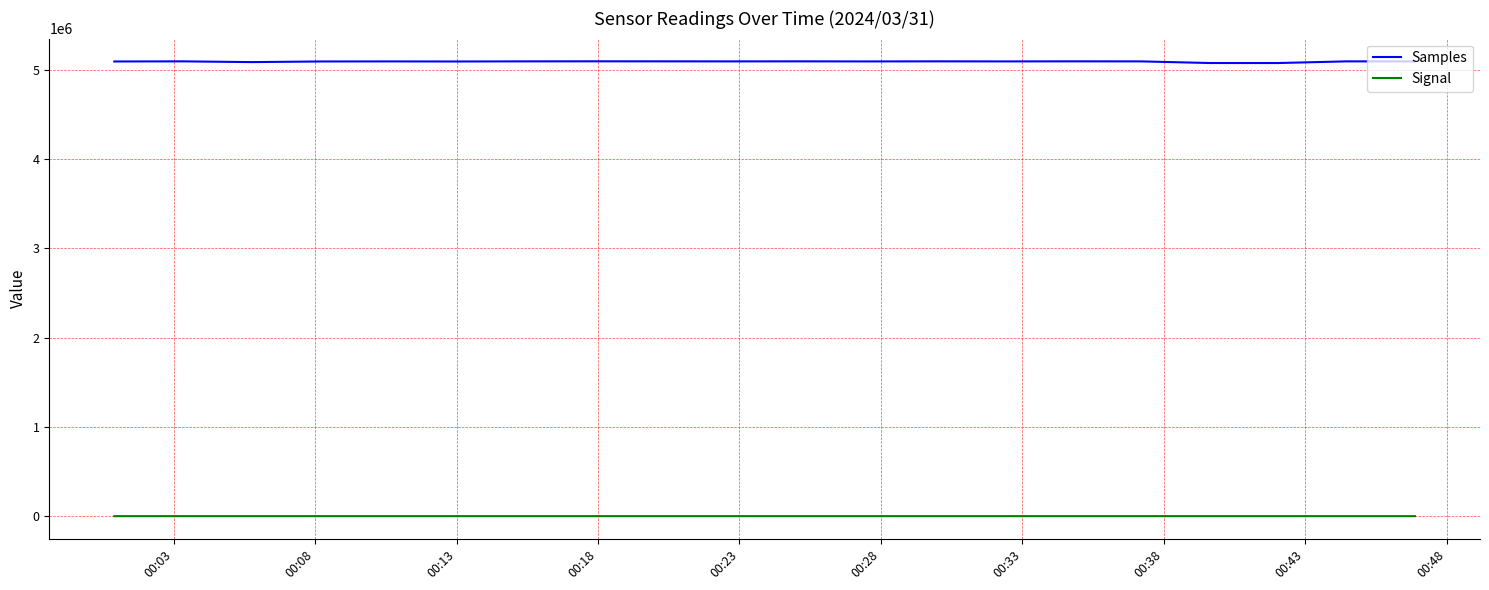

Which series has the largest range (max minus min)?

Samples